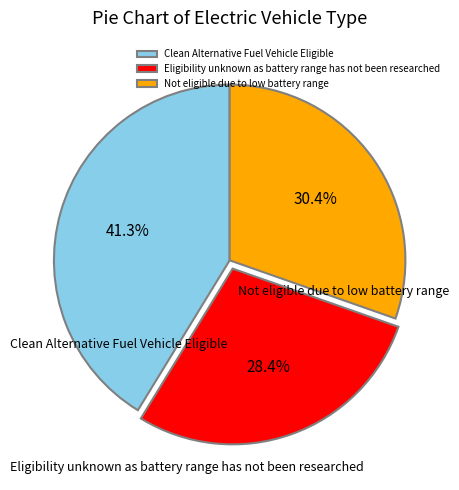

Rank the categories by value from lowest to highest.

Eligibility unknown as battery range has not been researched, Not eligible due to low battery range, Clean Alternative Fuel Vehicle Eligible